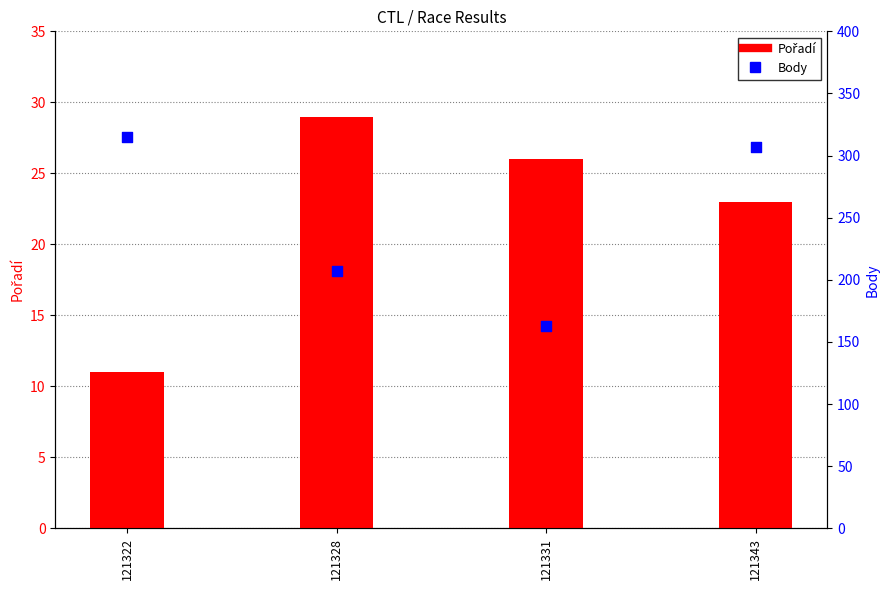

Which series has the largest Y range (max minus min)?

Body